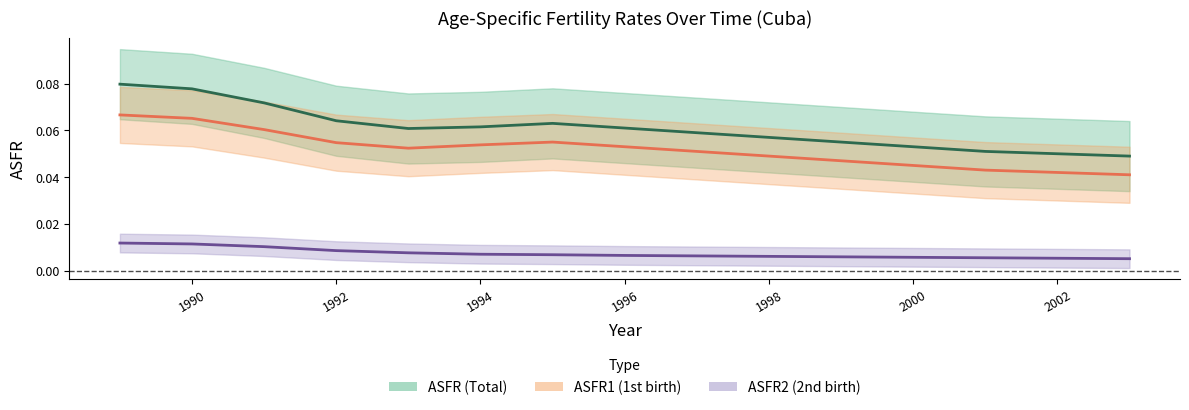

What are all the series names shown in the legend?

ASFR (Total), ASFR1 (1st birth), ASFR2 (2nd birth)